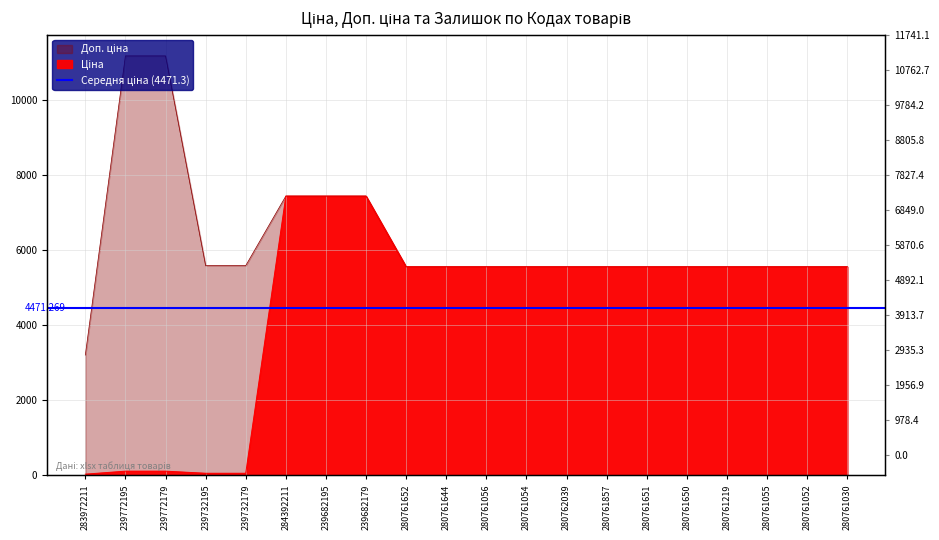

Which series has the largest range (max minus min)?

Доп. ціна